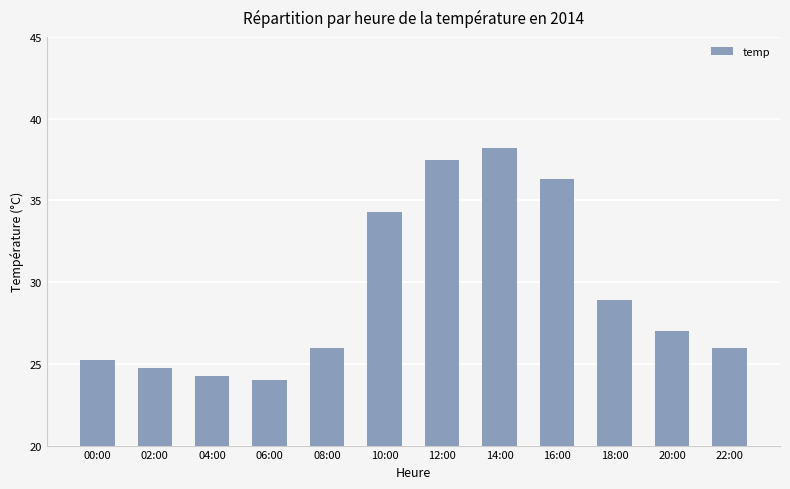

What is the label of the 3rd bar from the left?

04:00